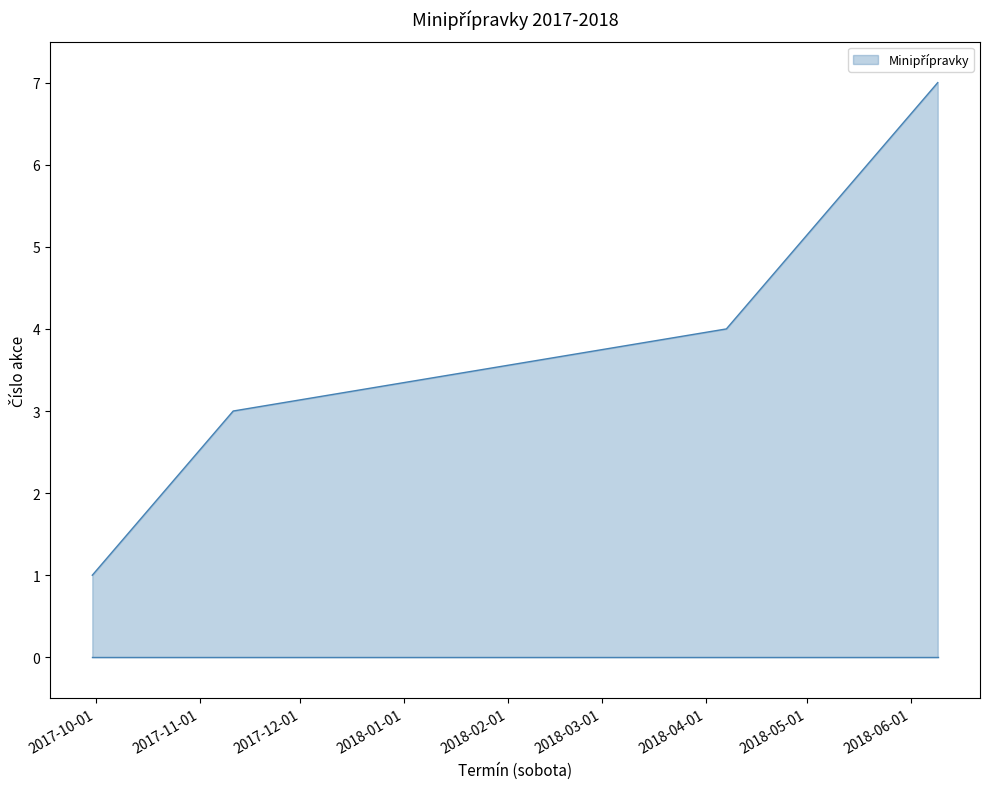

What is the difference between the second highest and minimum values?

5